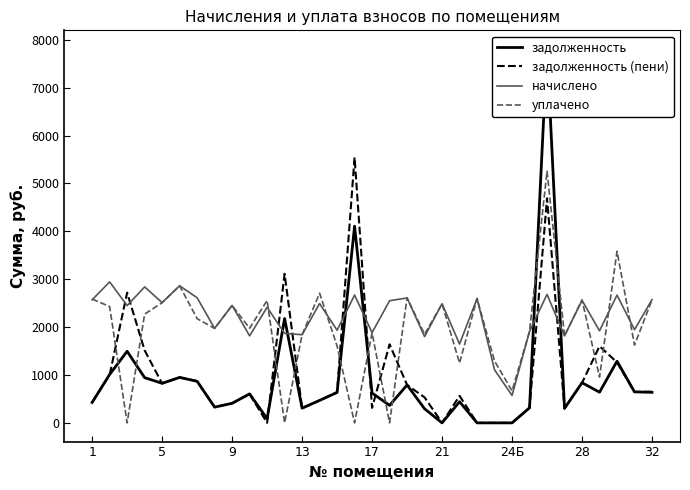

True or false: начислено and задолженность (пени) intersect in this chart.

True